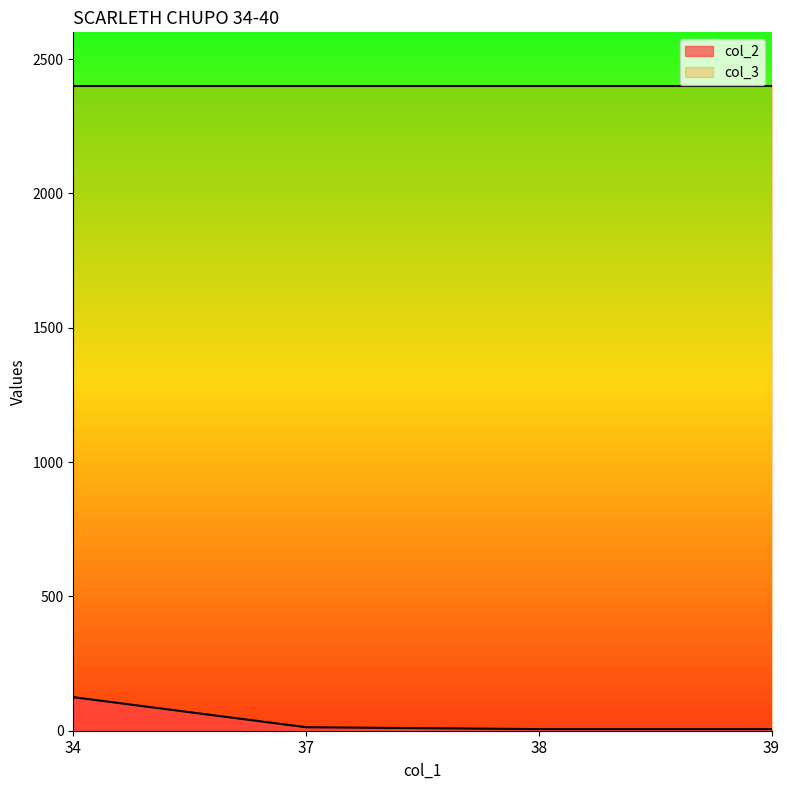

Where does the data first go above 13?

34